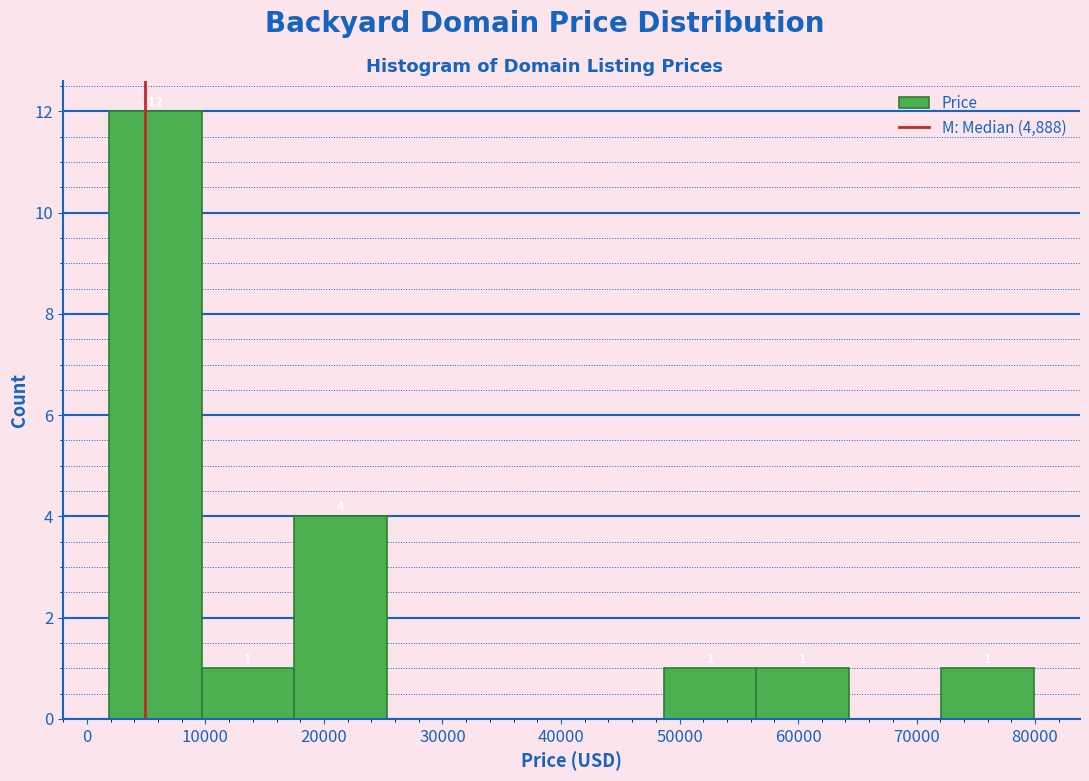

Over which range of the x-axis is the bar tallest?

2000 to 10000